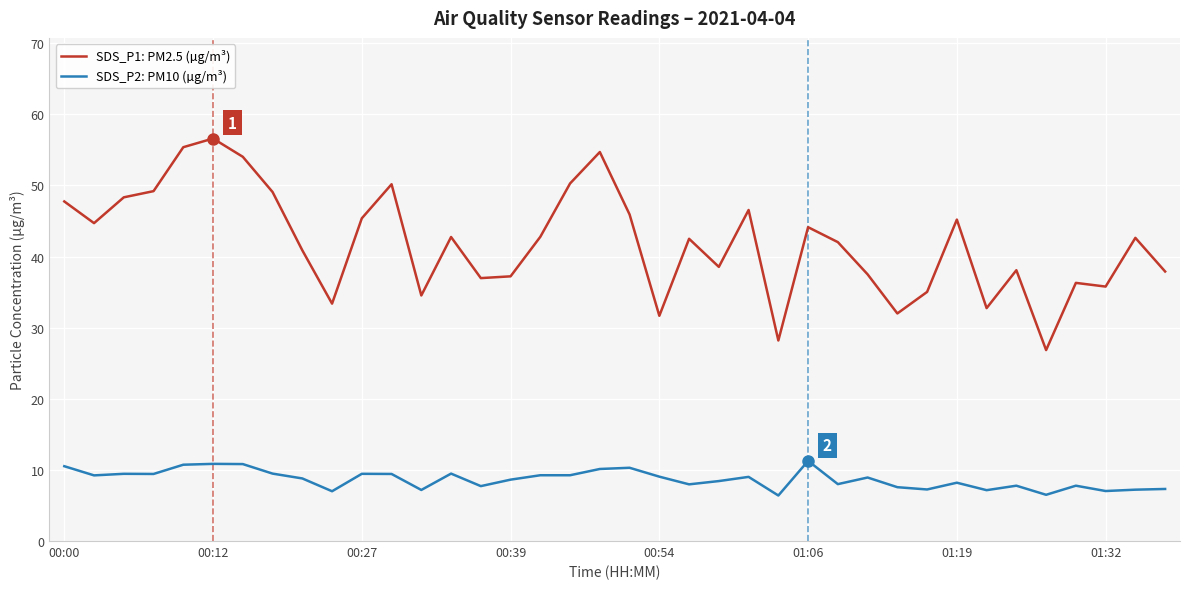

Is this an area chart (filled region under the line)?

No